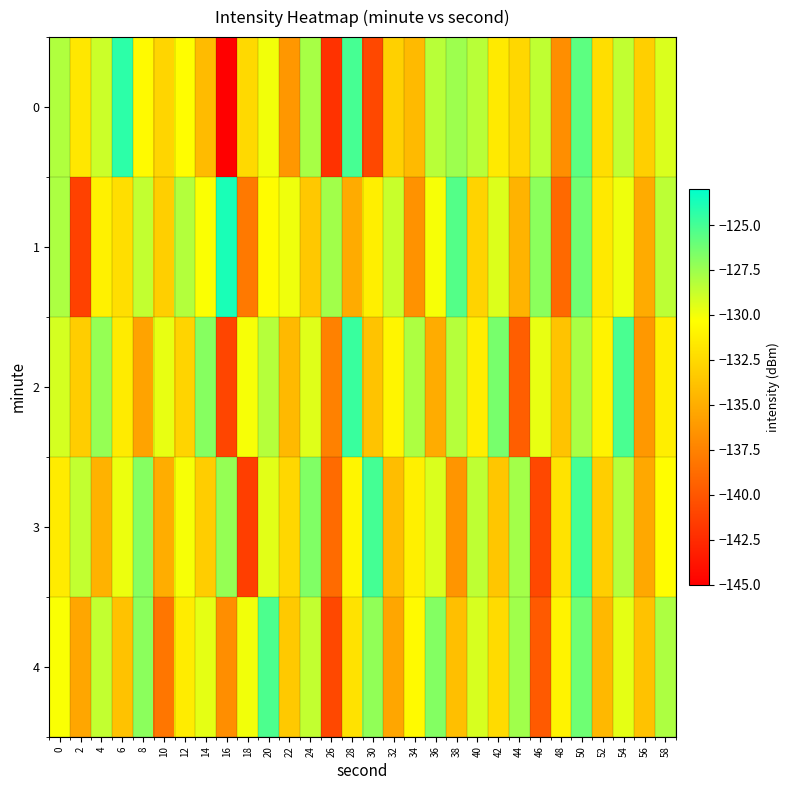

What is the total value across all series at 38?

-651.6